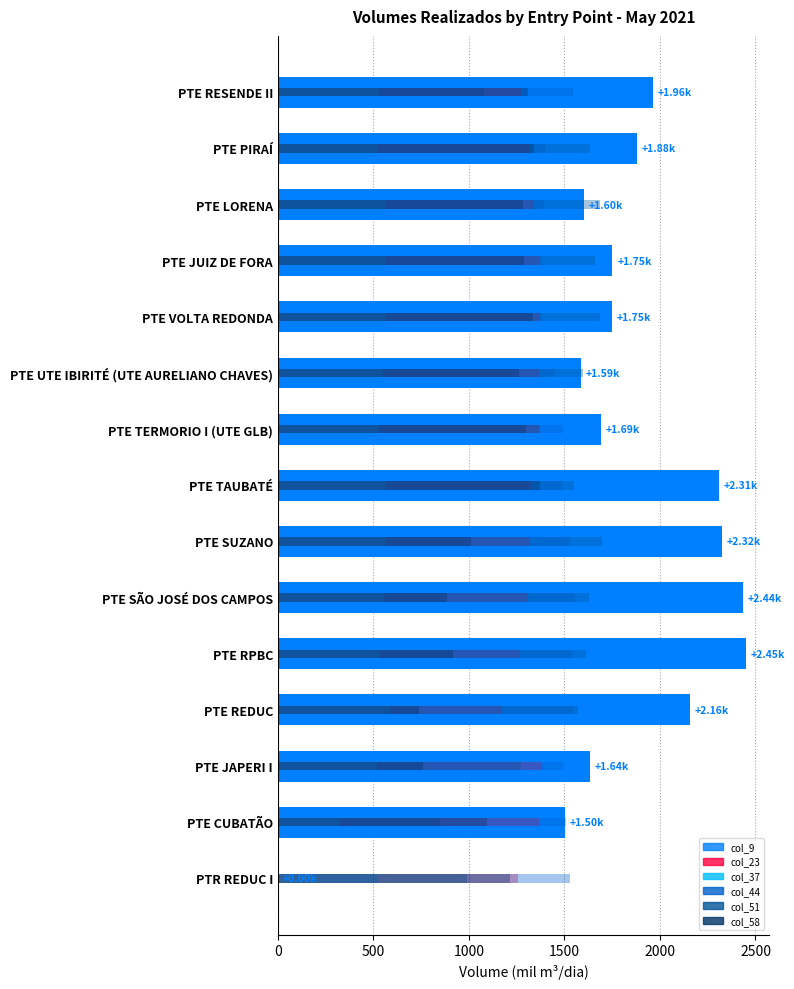

At how many categories does at least one series exceed 2177?

4